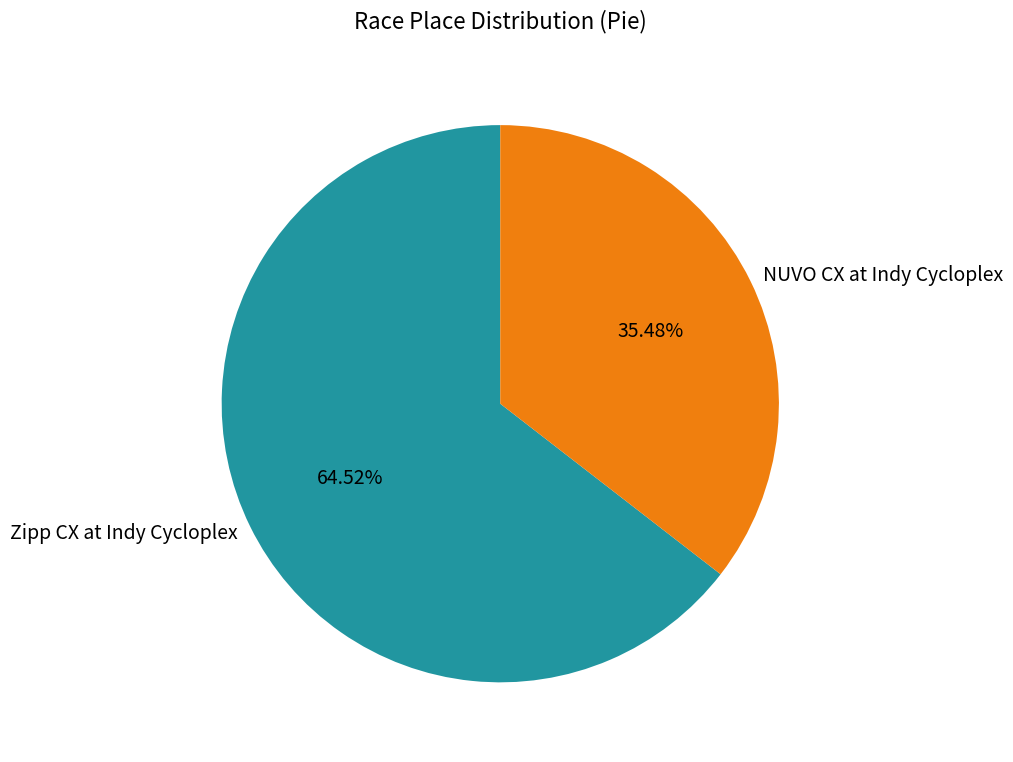

Rank the categories by value from highest to lowest.

Zipp CX at Indy Cycloplex, NUVO CX at Indy Cycloplex